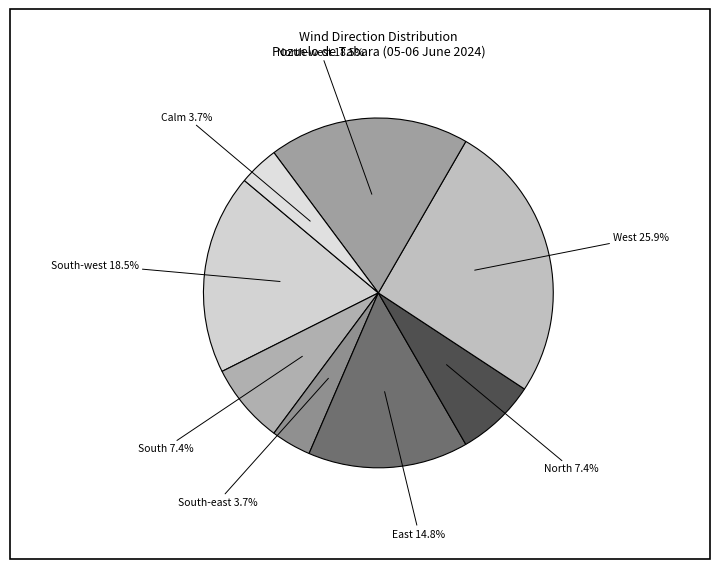

Is West the majority of the pie?

No